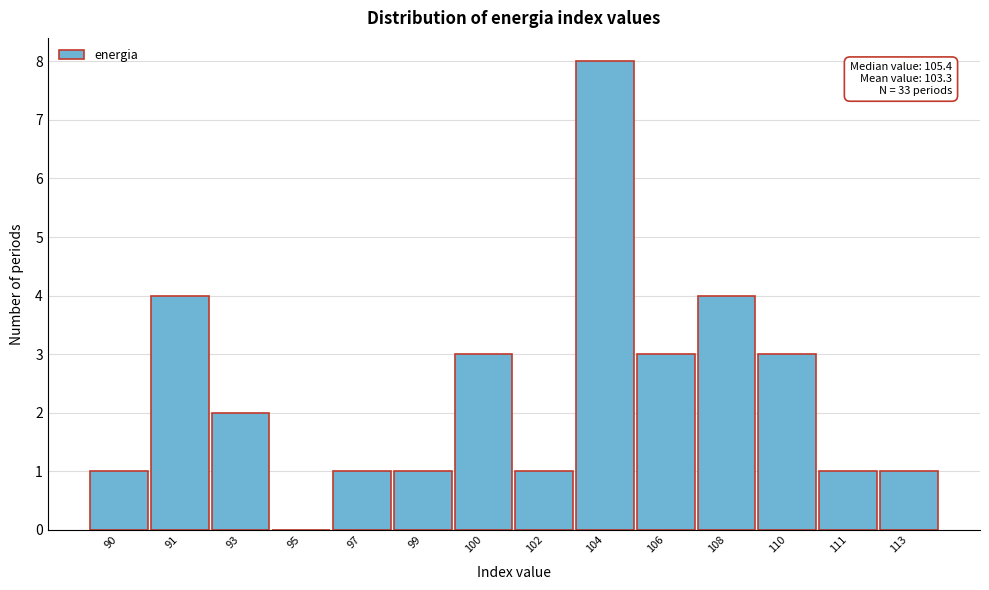

Reading left to right, extract all data points from this chart.

90=1	91=4	93=2	95=0	97=1	99=1	100=3	102=1	104=8	106=3	108=4	110=3	111=1	113=1